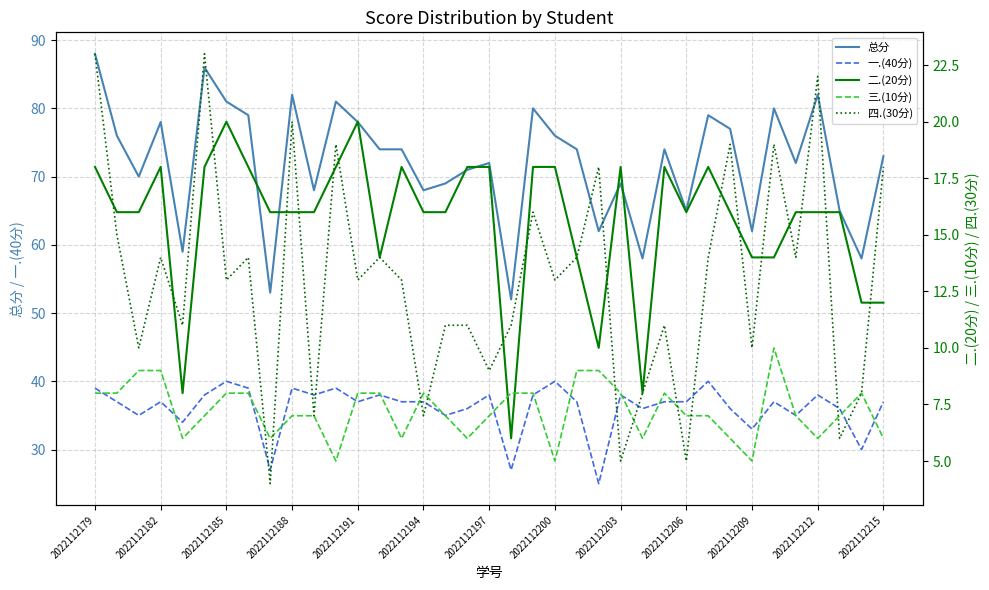

True or false: 总分 has a value of 49 at 2022112197.

False